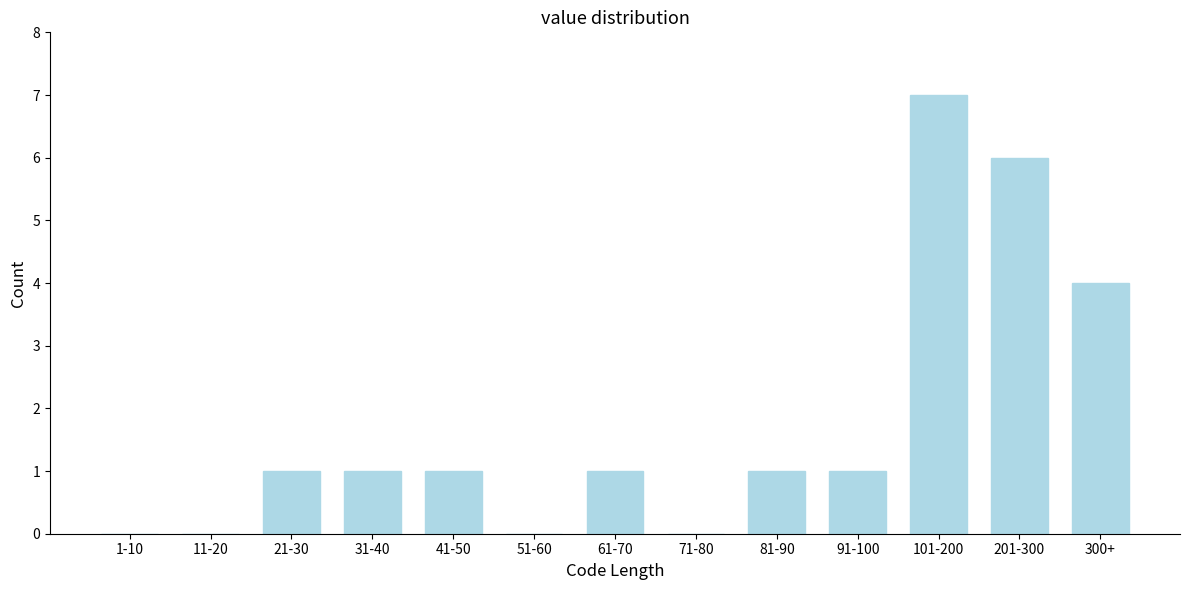

Reading left to right, extract all data points from this chart.

1-10=0	11-20=0	21-30=1	31-40=1	41-50=1	51-60=0	61-70=1	71-80=0	81-90=1	91-100=1	101-200=7	201-300=6	300+=4